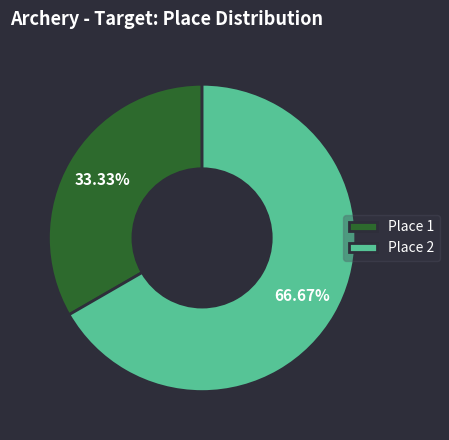

To the nearest percent, what is the average slice percentage?

50%